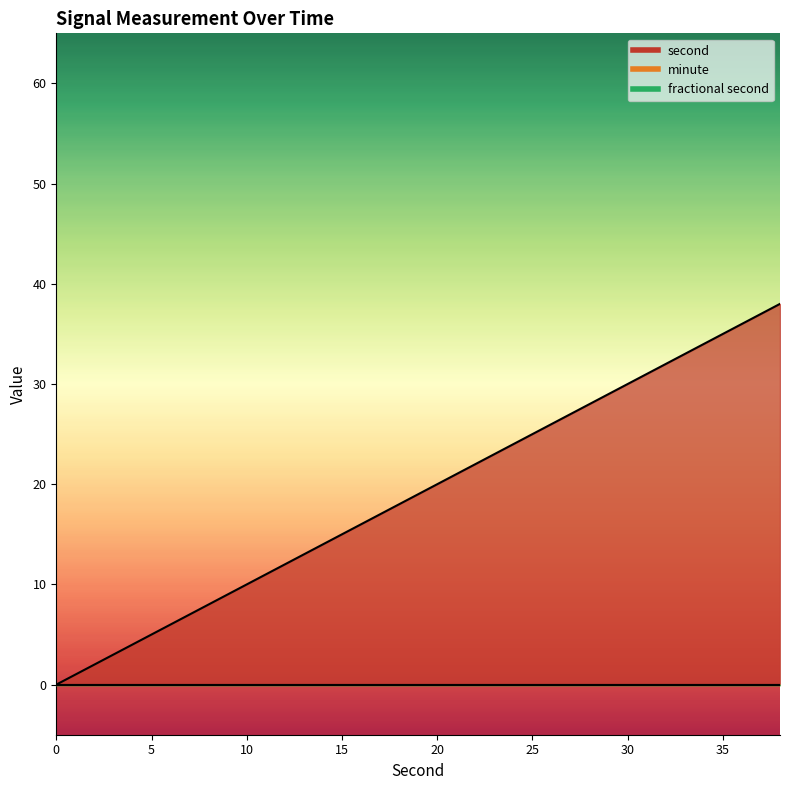

Between 6 and 32, which series saw the biggest shift?

second